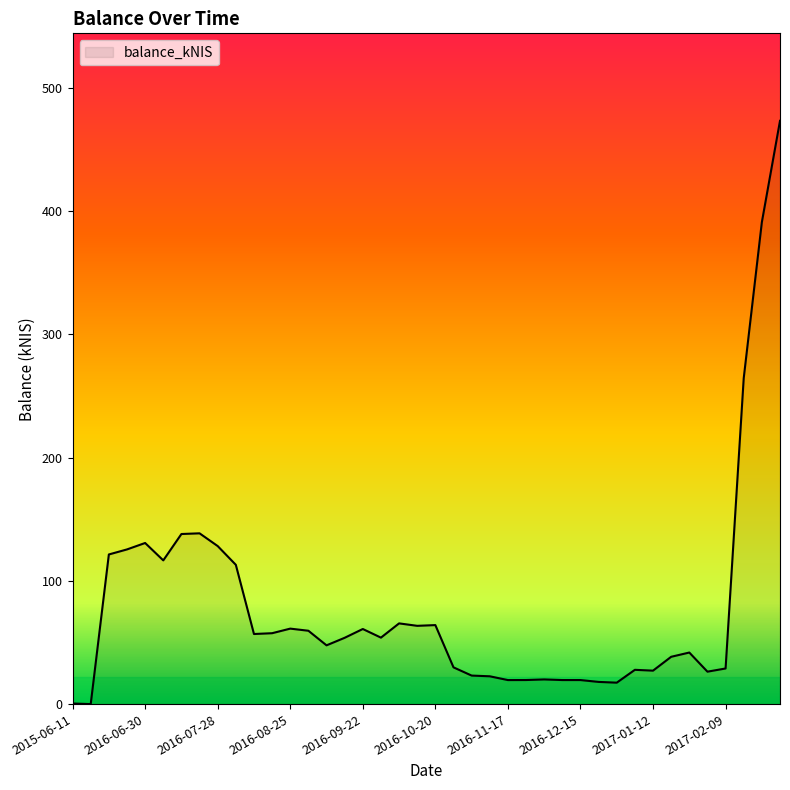

What is the maximum value shown in the chart?

473.2